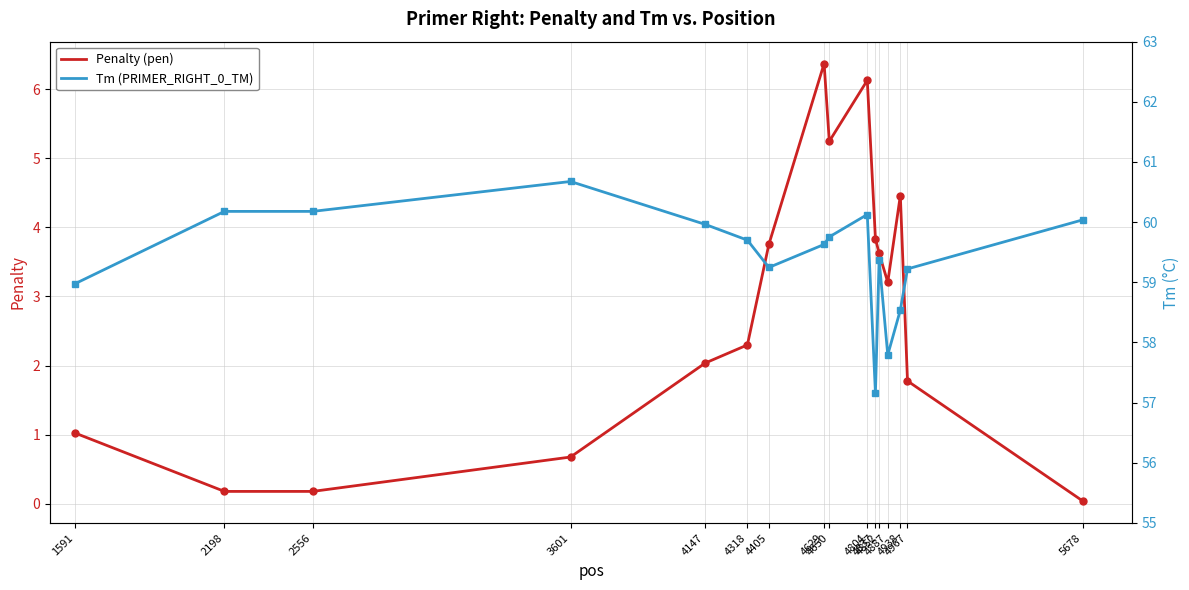

Read the Penalty (pen) value at 2198.

0.2